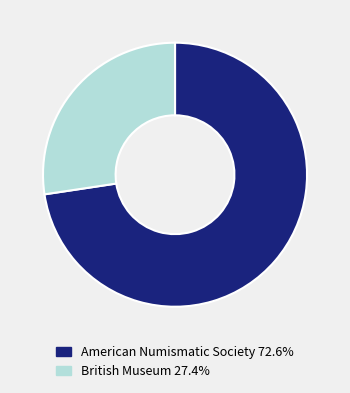

Does American Numismatic Society 72.6% represent more than half of the total?

Yes